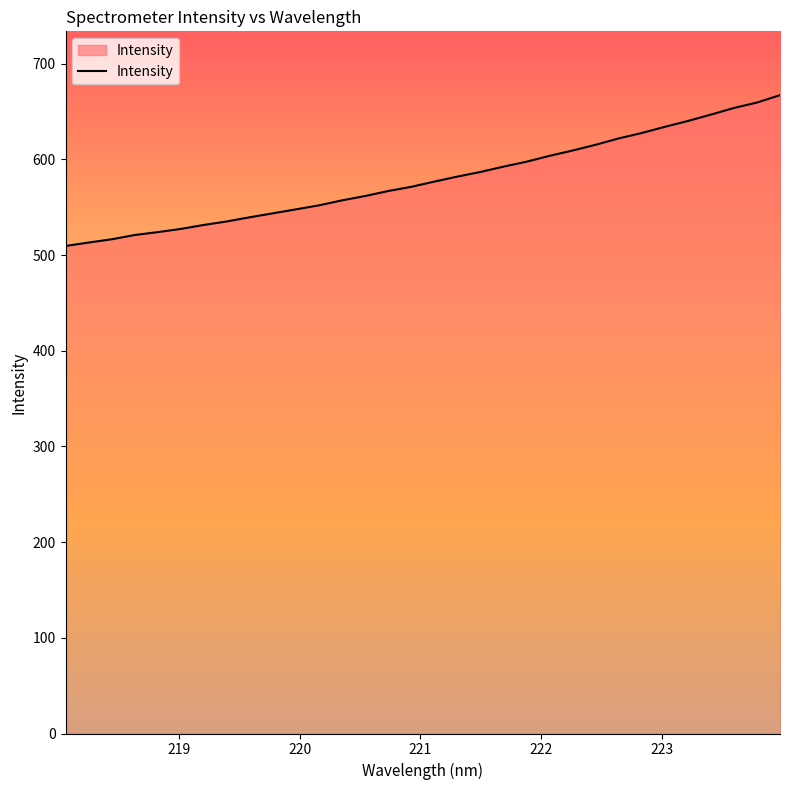

What is the smallest value displayed?

509.4